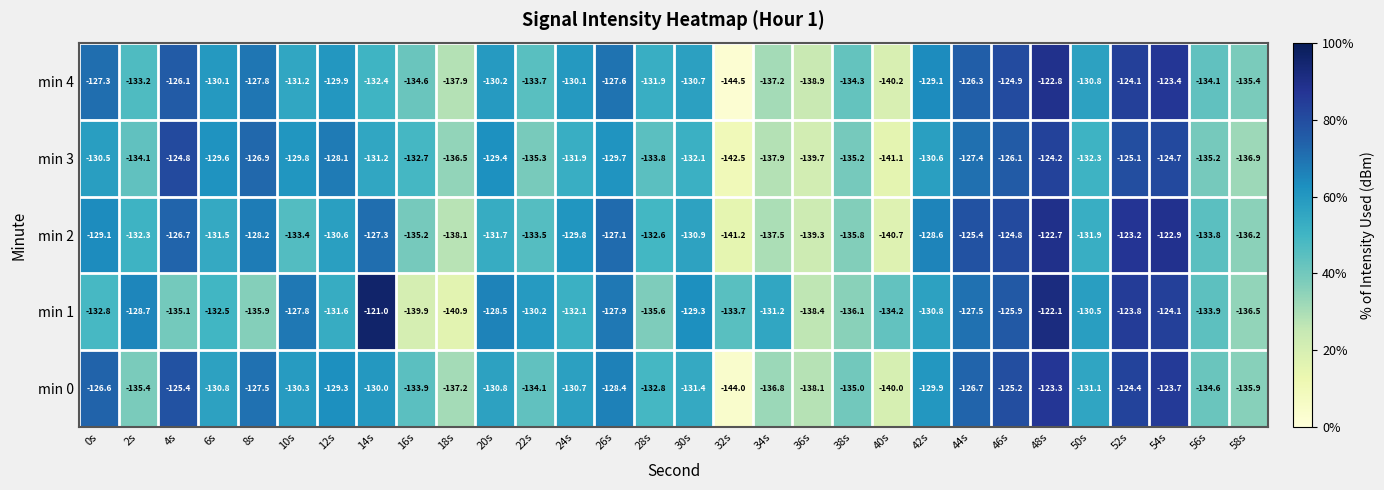

Which series changed the most between 6s and 14s?

min 1